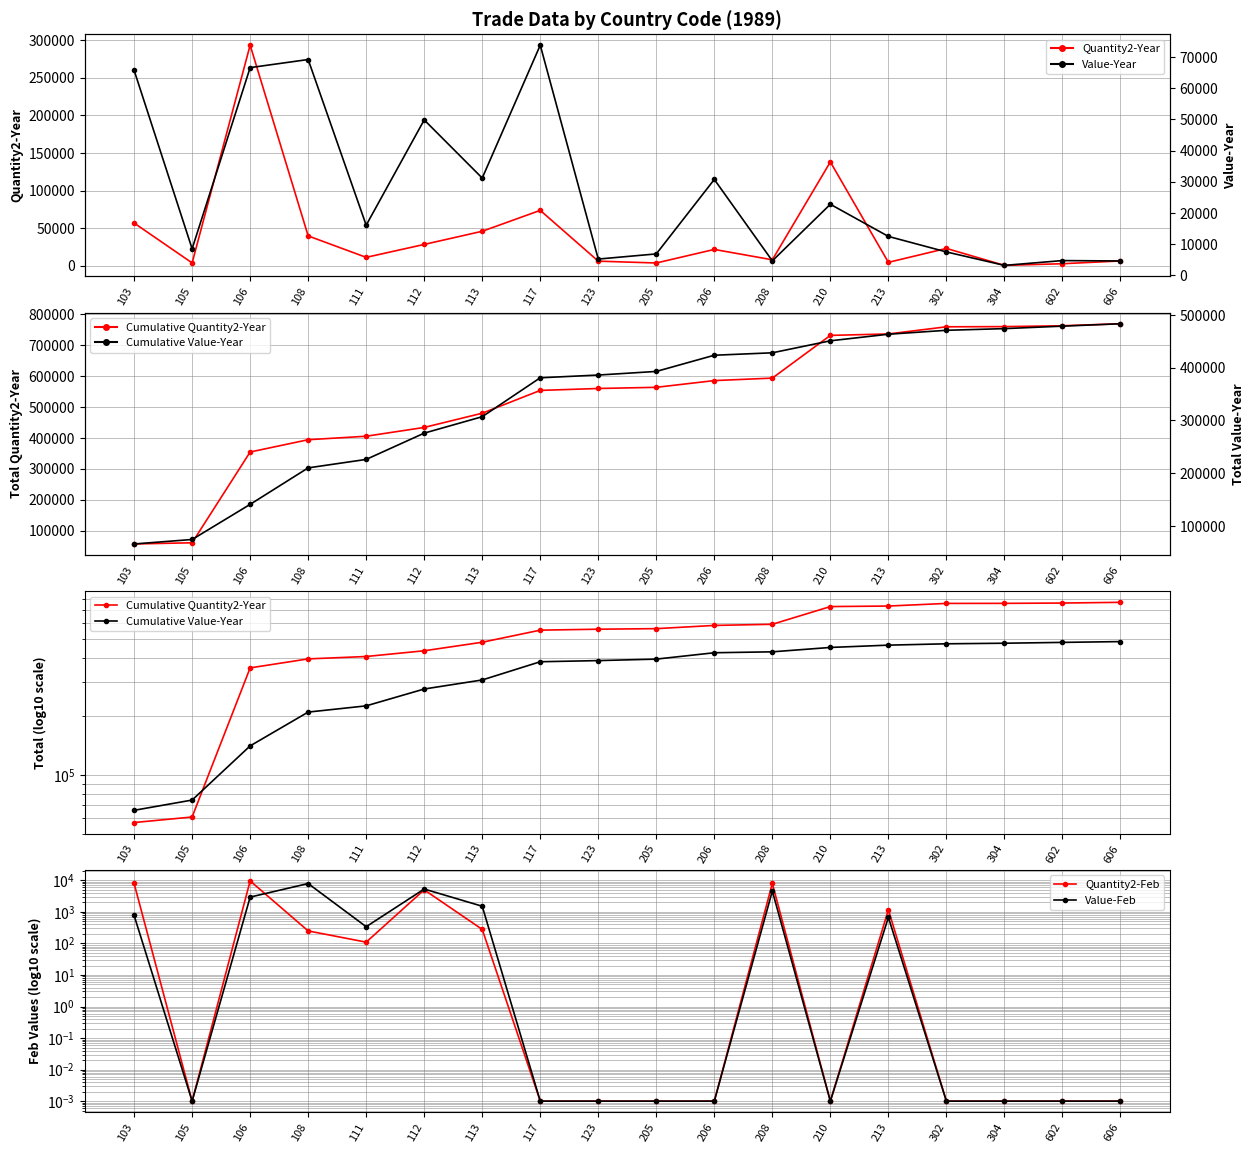

Is the value of Cumulative Quantity2-Year at 302 greater than the value of Quantity2-Feb at 112?

Yes